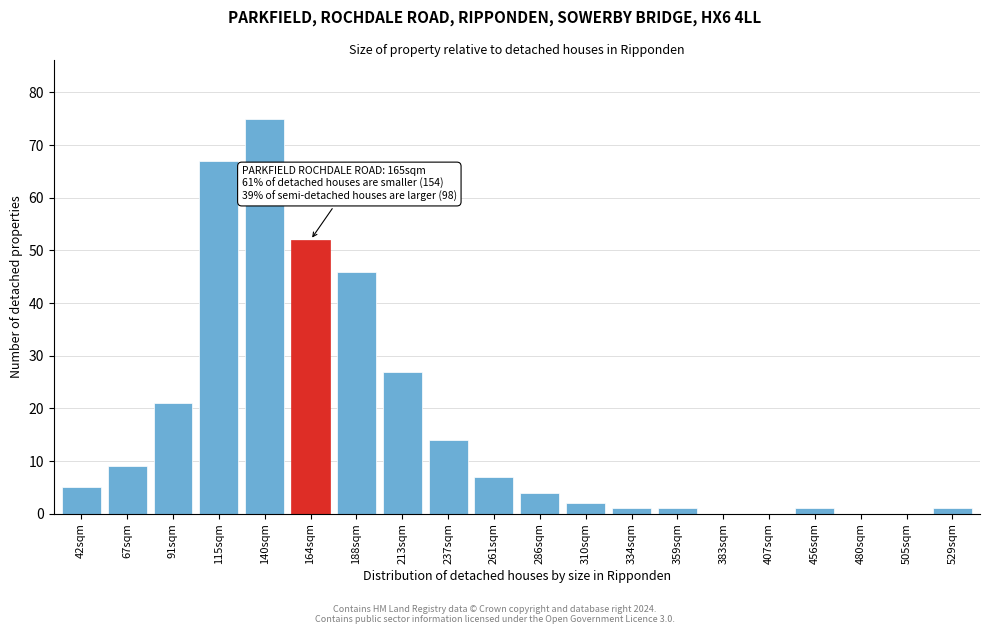

Reading left to right, extract all data points from this chart.

42sqm=5	67sqm=9	91sqm=21	115sqm=67	140sqm=75	164sqm=52	188sqm=46	213sqm=27	237sqm=14	261sqm=7	286sqm=4	310sqm=2	334sqm=1	359sqm=1	383sqm=0	407sqm=0	456sqm=1	480sqm=0	505sqm=0	529sqm=1